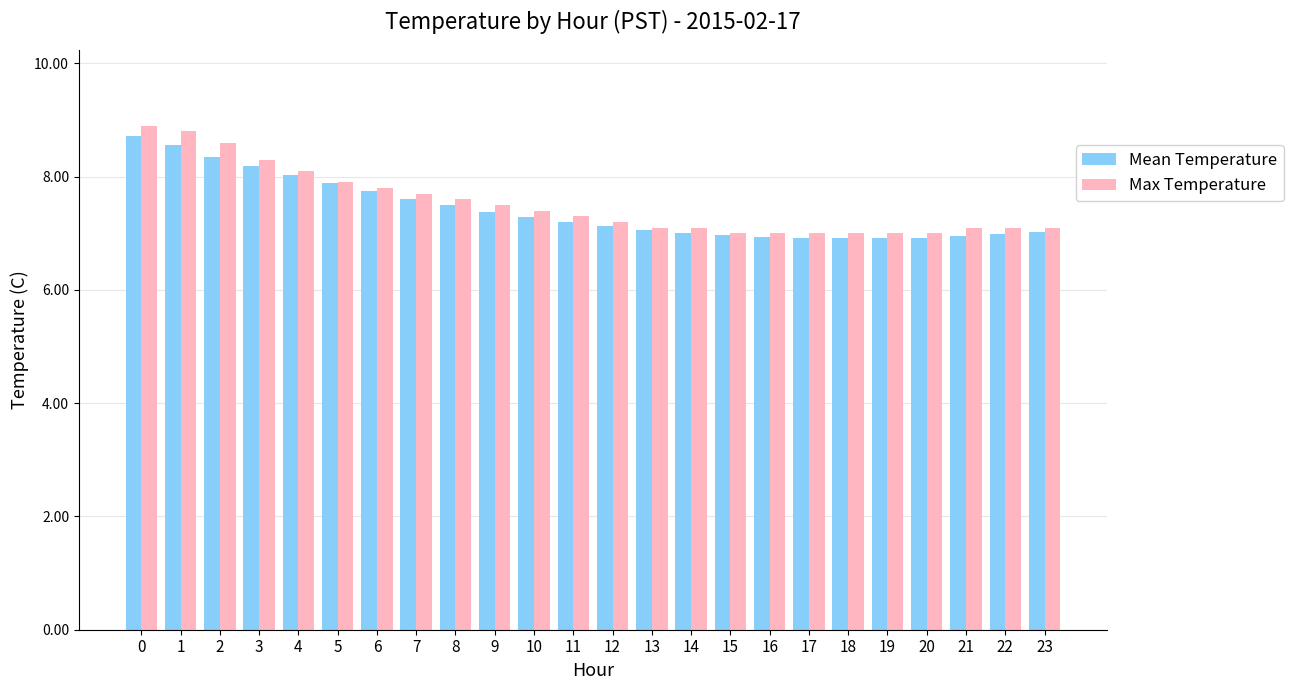

Is the value of Mean Temperature at 9 greater than the value of Max Temperature at 15?

Yes